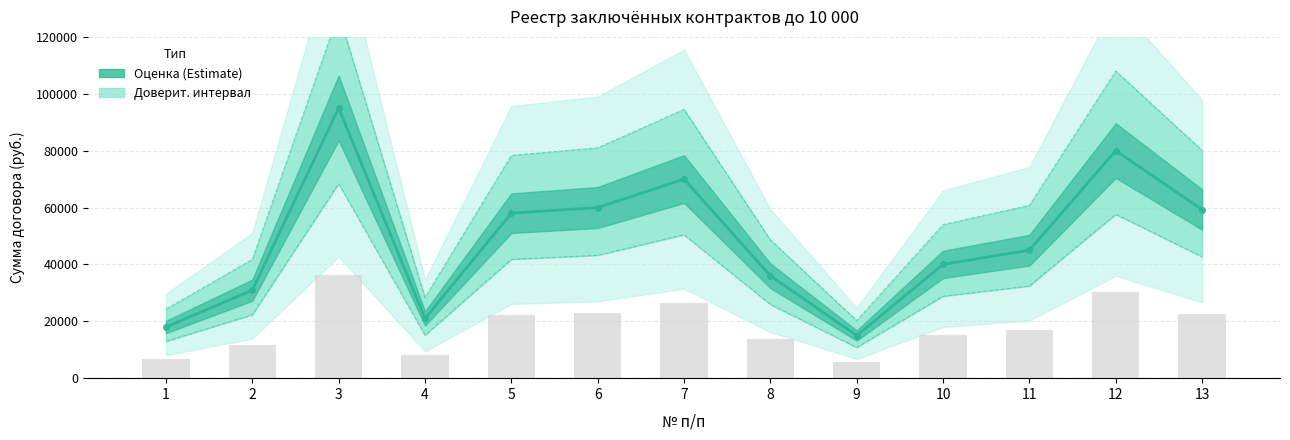

What is the difference between the maximum and minimum values?

80000.0